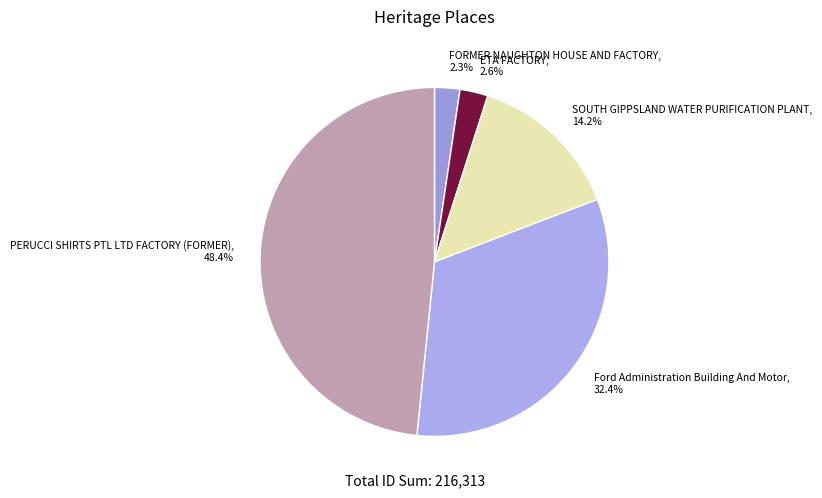

How much of the chart is everything except ETA FACTORY?

97.4%